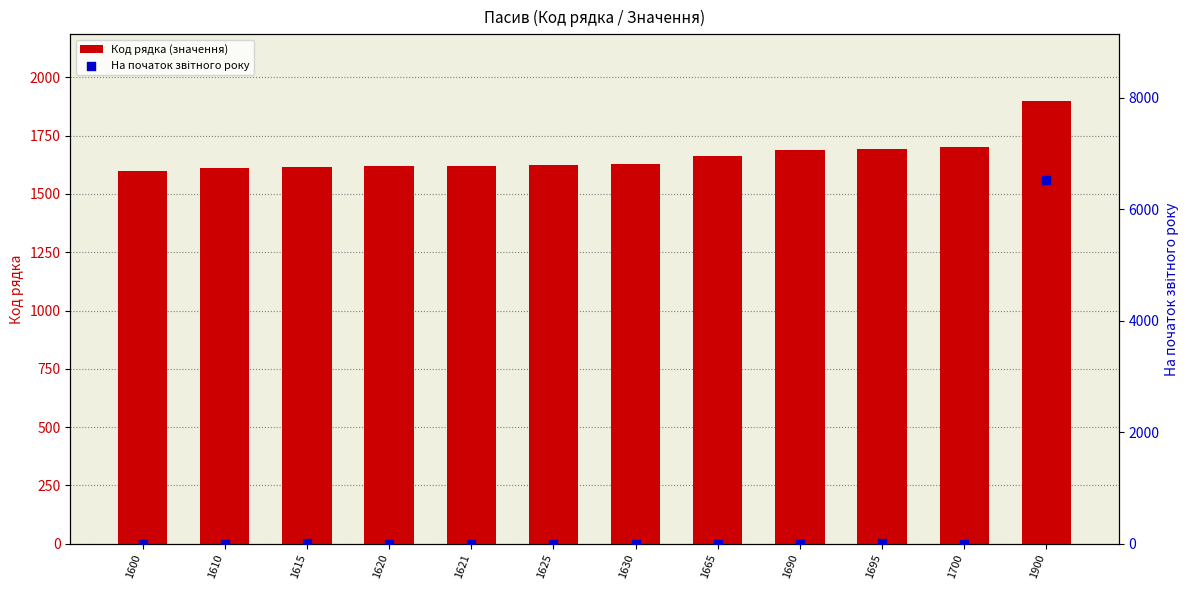

Which series contains the highest Y value?

На початок звітного року